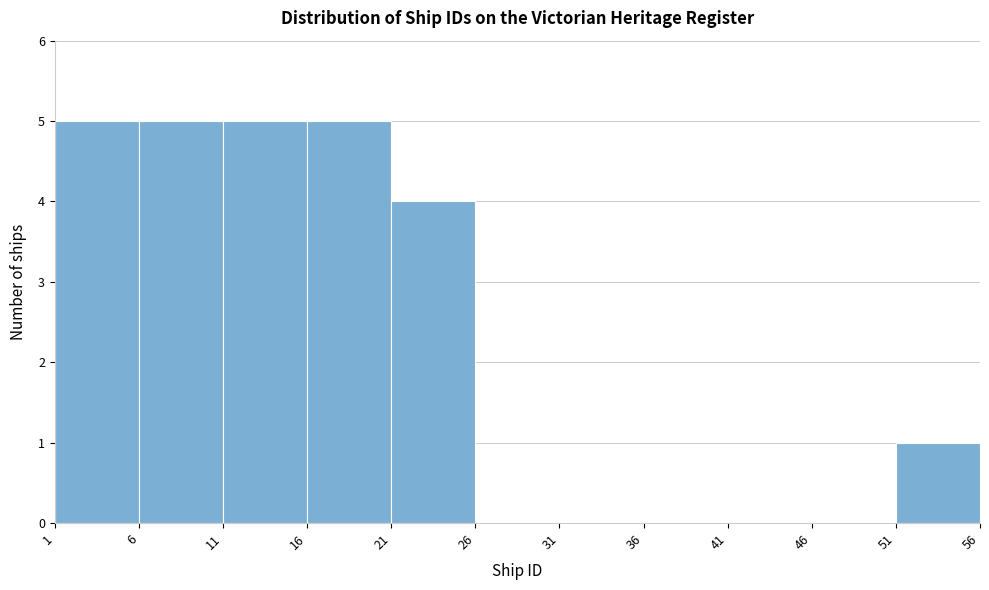

Reading left to right, transcribe this chart: for each bar, give the range it covers on the x-axis and its height. The values are not printed on the chart, so give them approximately, as read against the axis.

1 to 6: 5
6 to 11: 5
11 to 16: 5
16 to 21: 5
21 to 26: 4
26 to 31: 0
31 to 36: 0
36 to 41: 0
41 to 46: 0
46 to 51: 0
51 to 56: 1